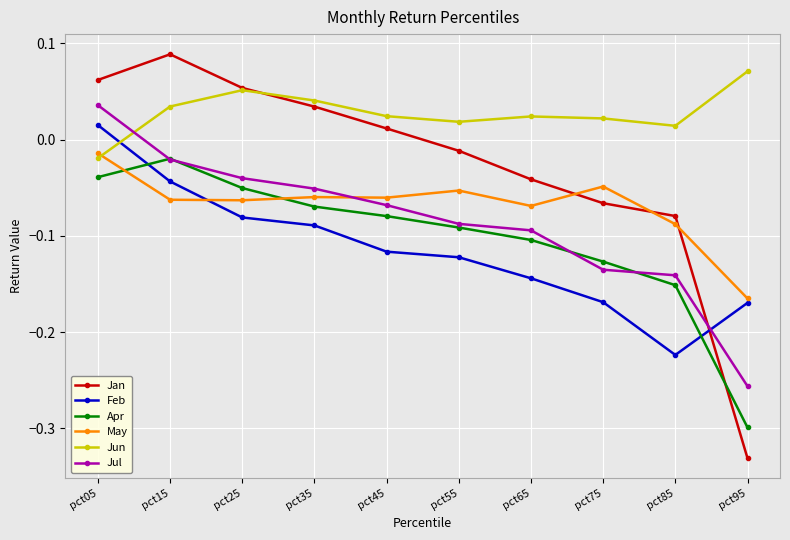

The value of Jul at pct85 is -0.1. True or false?

True